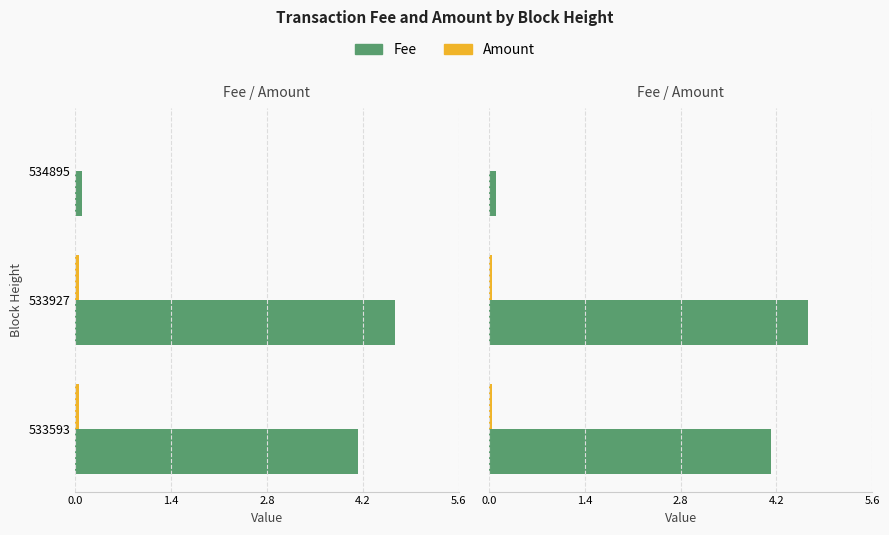

Reading left to right, extract all data points from this chart.

Fee: 4.2	4.7	0.1
Amount: 0.1	0.1	0.0